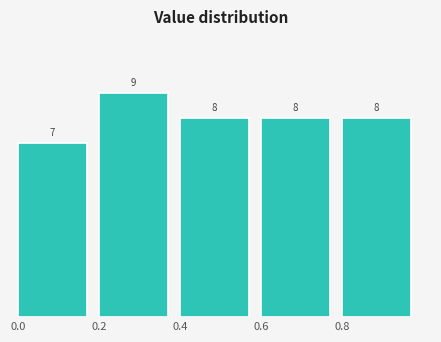

Reading left to right, list every bar in this chart as the range it spans on the x-axis followed by its height.

0.0 to 0.2: 7
0.2 to 0.4: 9
0.4 to 0.6: 8
0.6 to 0.8: 8
0.8 to 1.0: 8